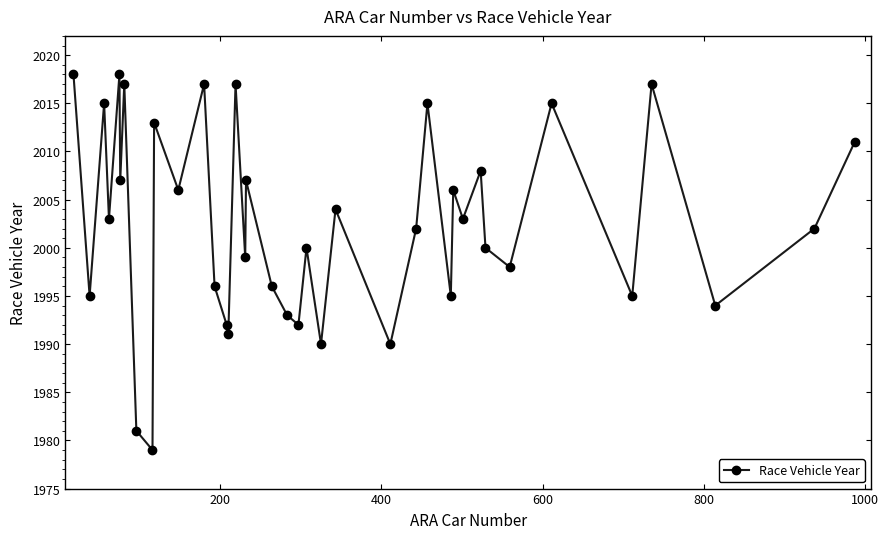

What is the difference between the maximum and second lowest values?

37